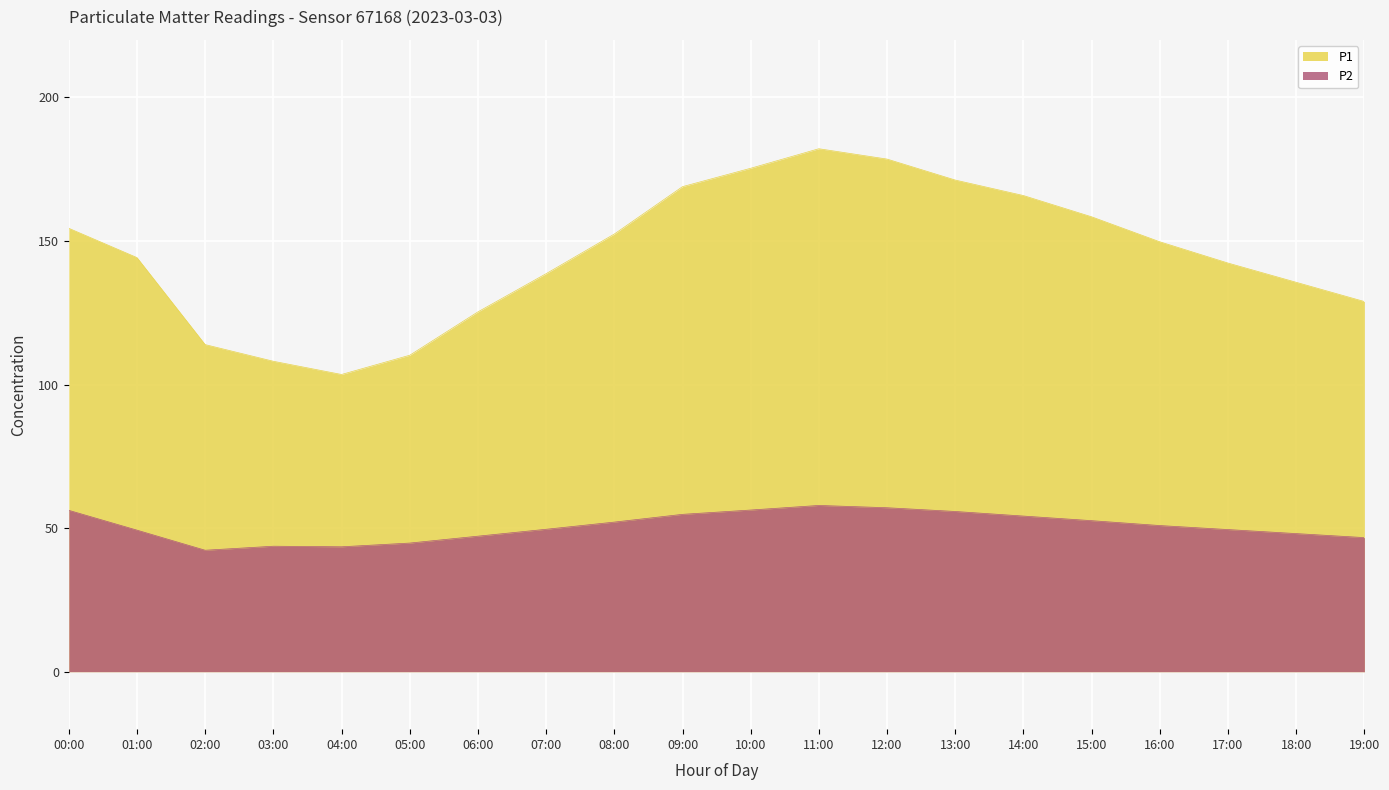

How many data points in P1 are above 149?

10